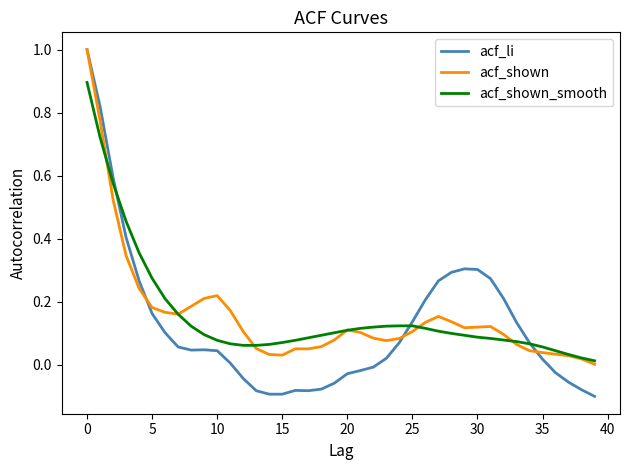

What is the greatest value displayed?

1.0